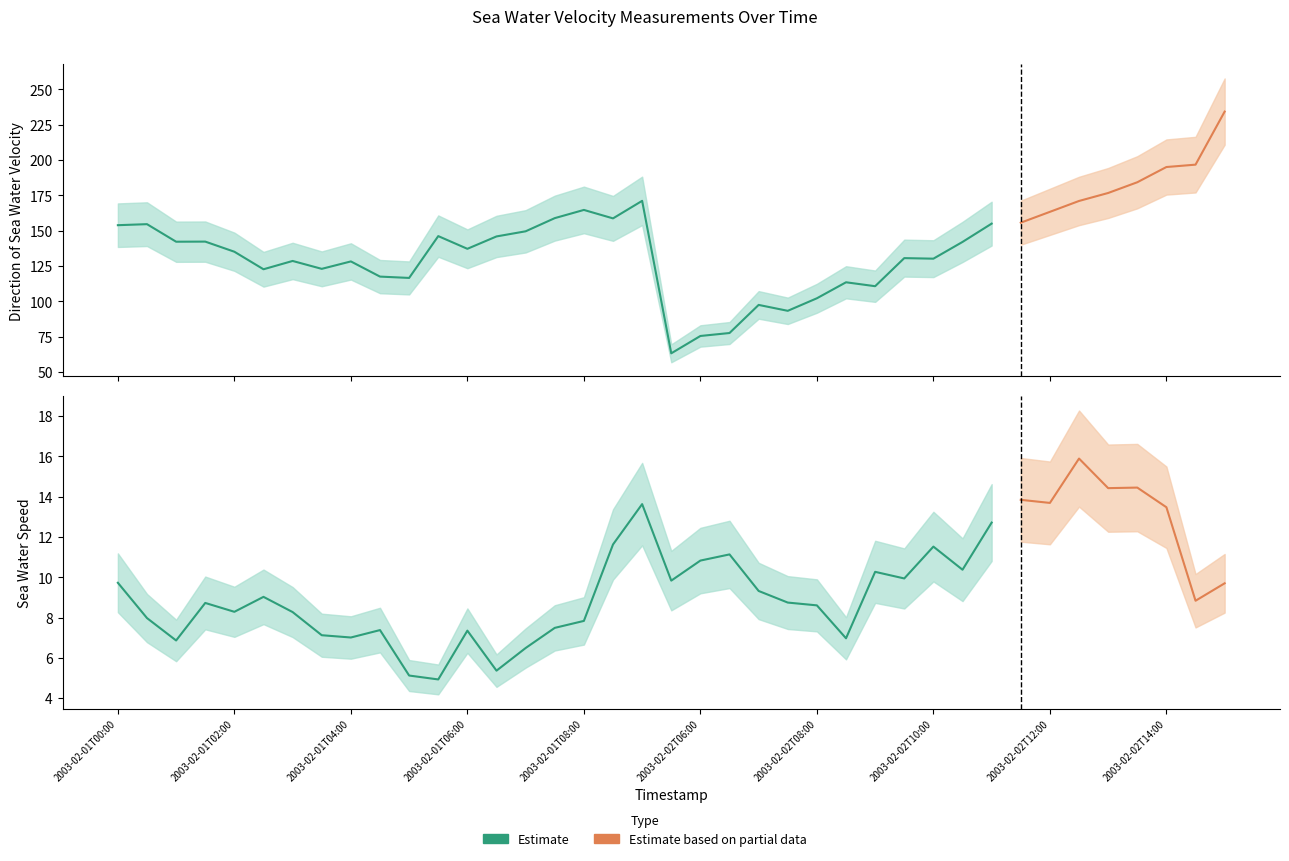

How many values in the sea_water_speed series are below 9?

19